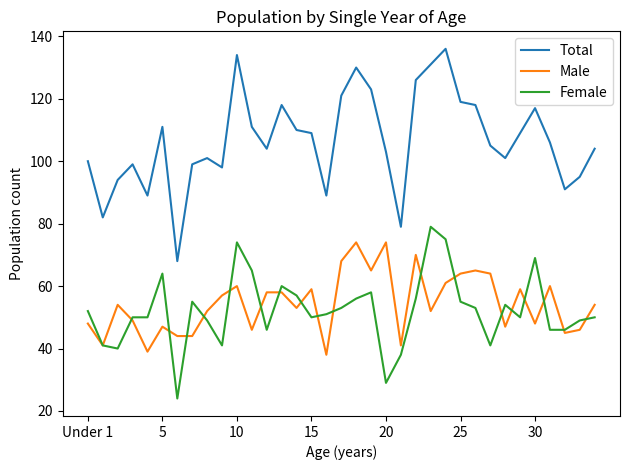

List the series in order of their peak value, lowest first.

Male, Female, Total